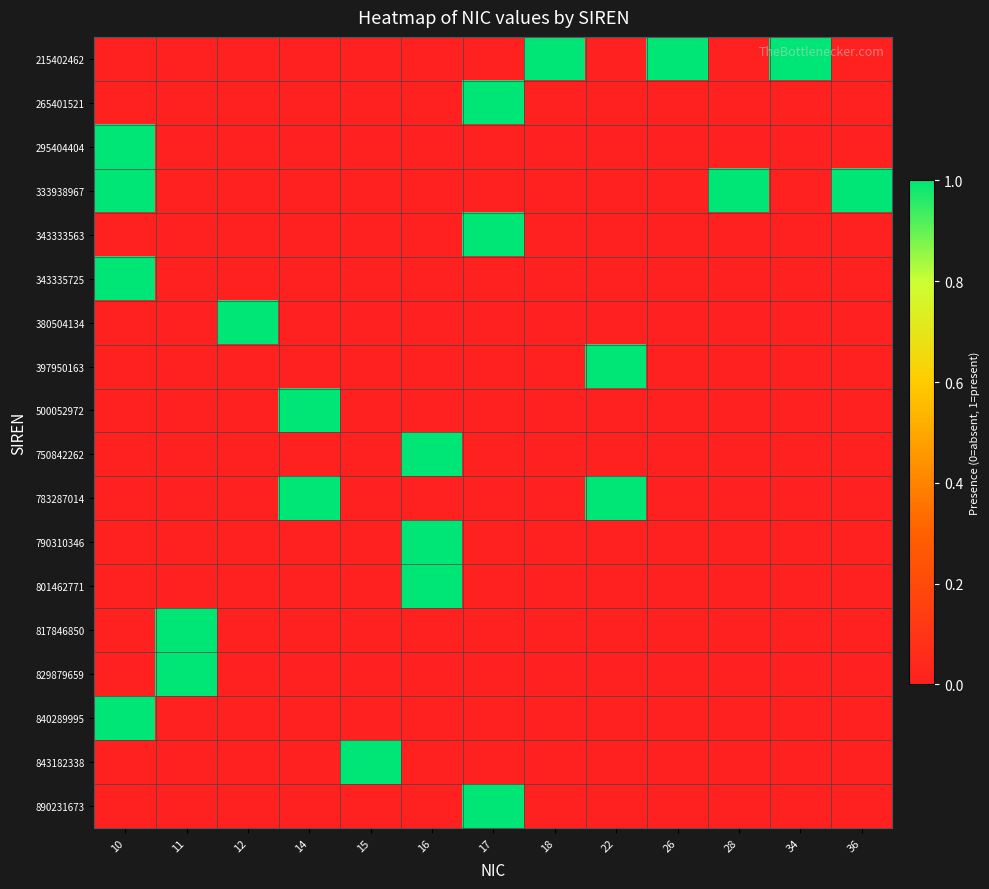

Which has a higher value, 28 or 34?

34